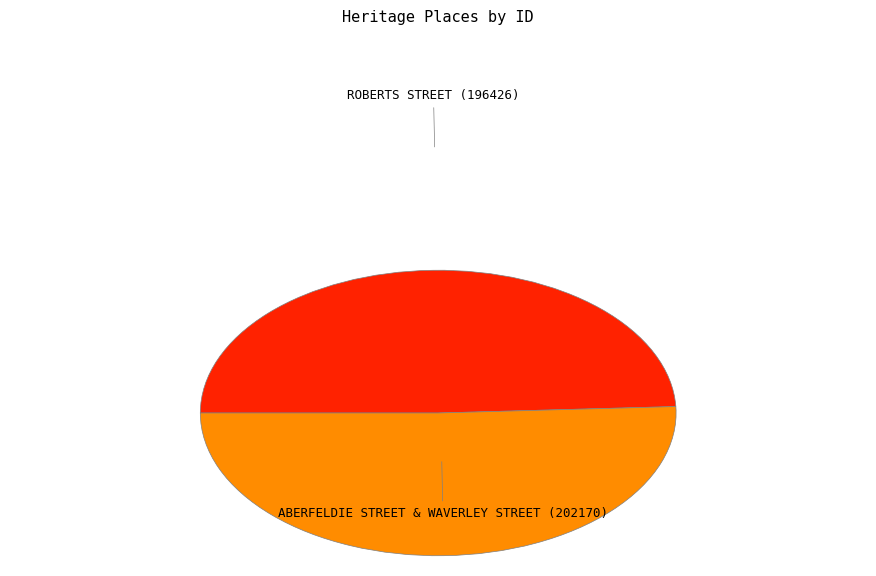

Which category has the smallest portion of the pie?

ROBERTS STREET